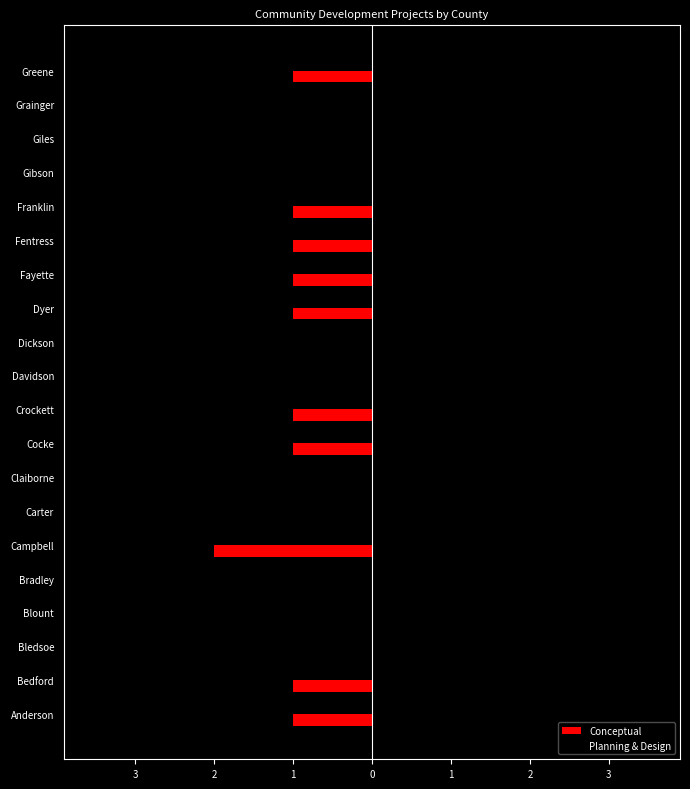

What is the sum of all Planning & Design values?

20